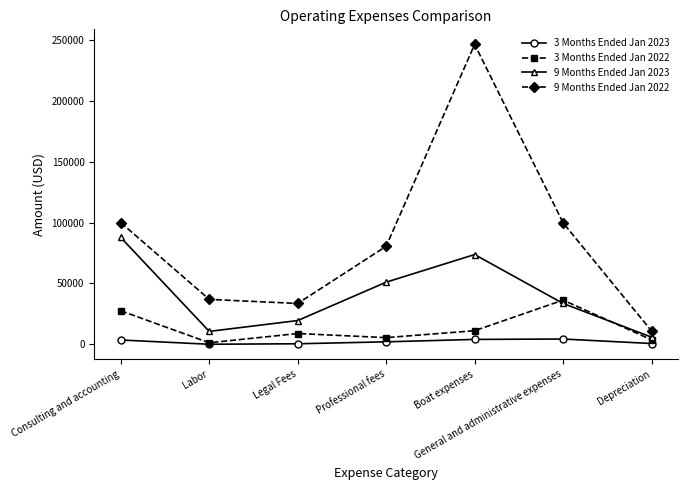

Rank the series by their maximum value, from lowest to highest.

3 Months Ended Jan 2023, 3 Months Ended Jan 2022, 9 Months Ended Jan 2023, 9 Months Ended Jan 2022